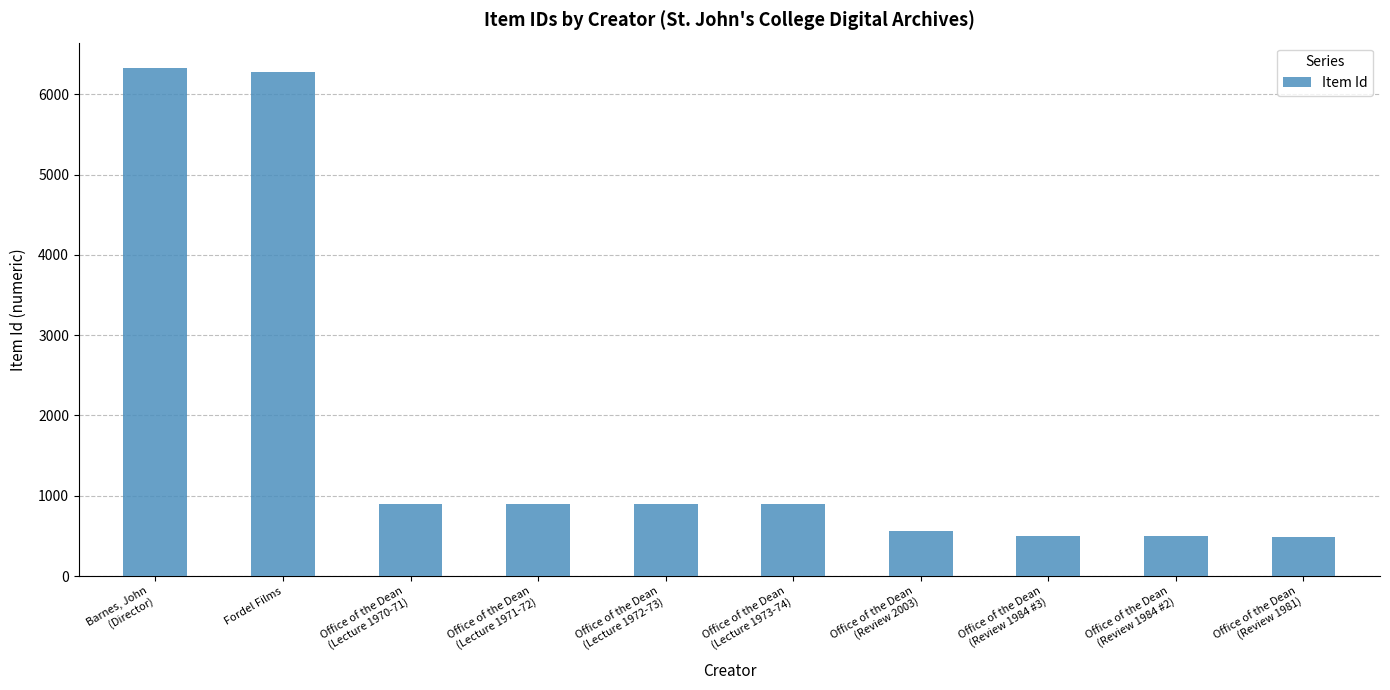

The chart shows a value of 758 at Office of the Dean
(Review 1984 #3). True or false?

False